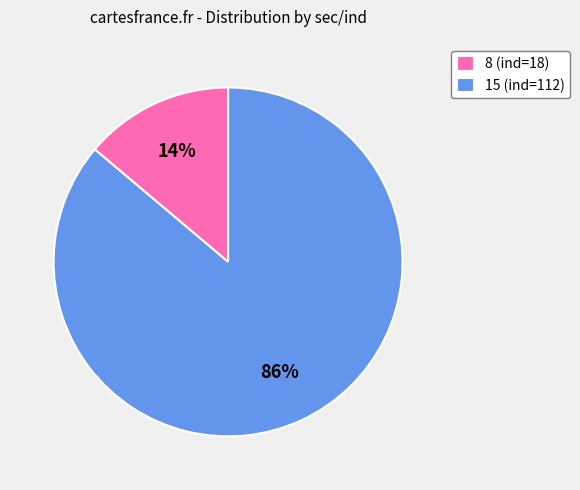

Combined, do 15 and 8 account for over 50%?

Yes